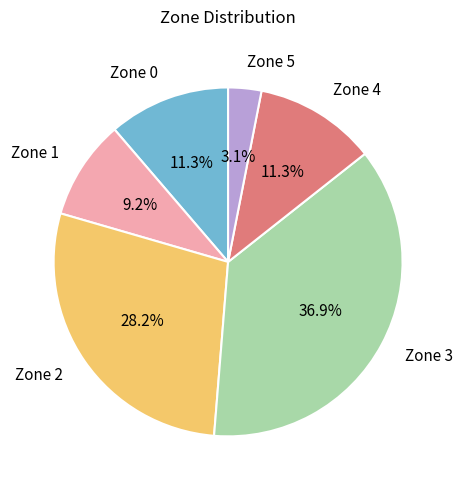

Which has a higher value, Zone 1 or Zone 5?

Zone 1